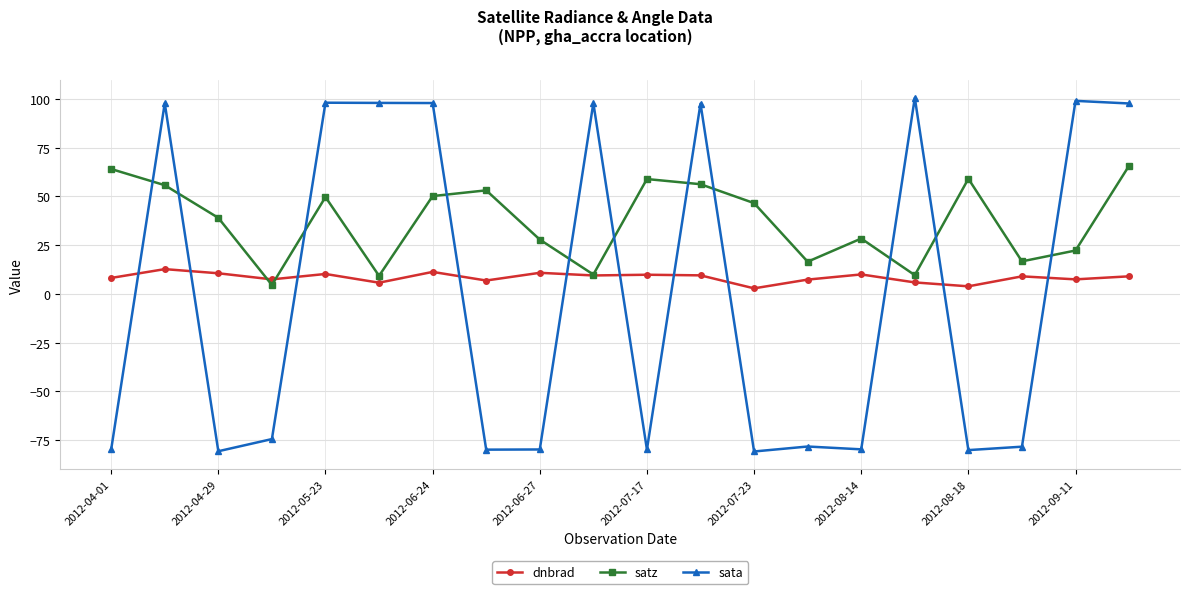

What is the value of the dnbrad point at the 19th from the left?

7.5